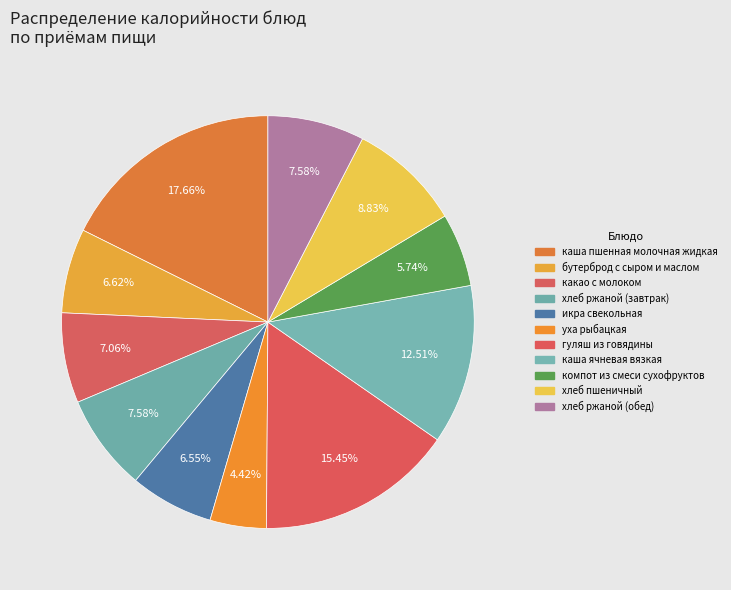

True or false: каша пшенная молочная жидкая accounts for 4% of the total.

False